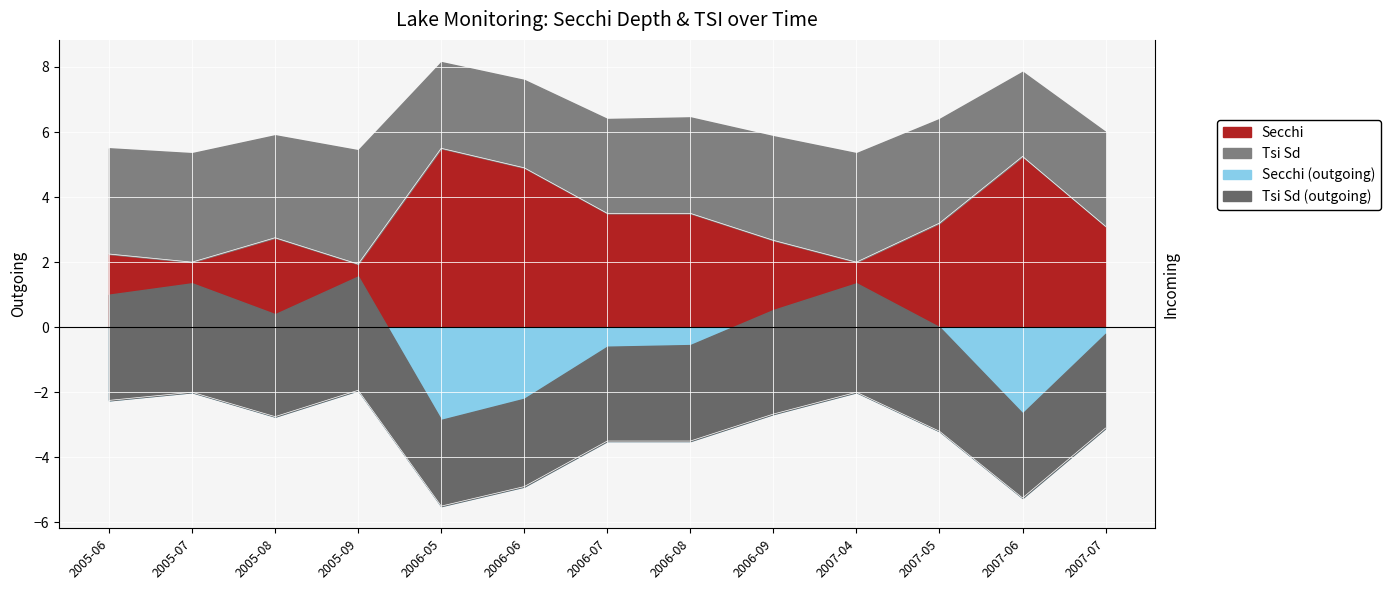

The value at 2007-06 is 5.2. True or false?

True